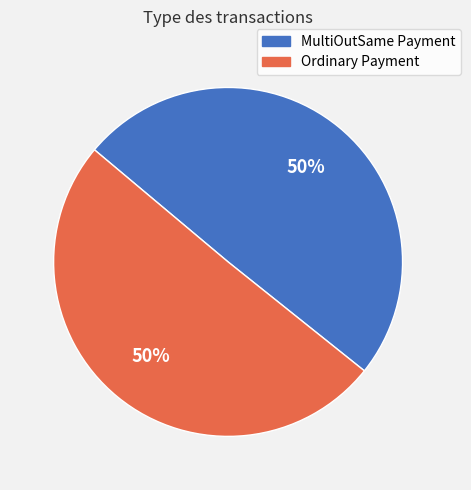

True or false: Ordinary Payment accounts for 50% of the total.

True